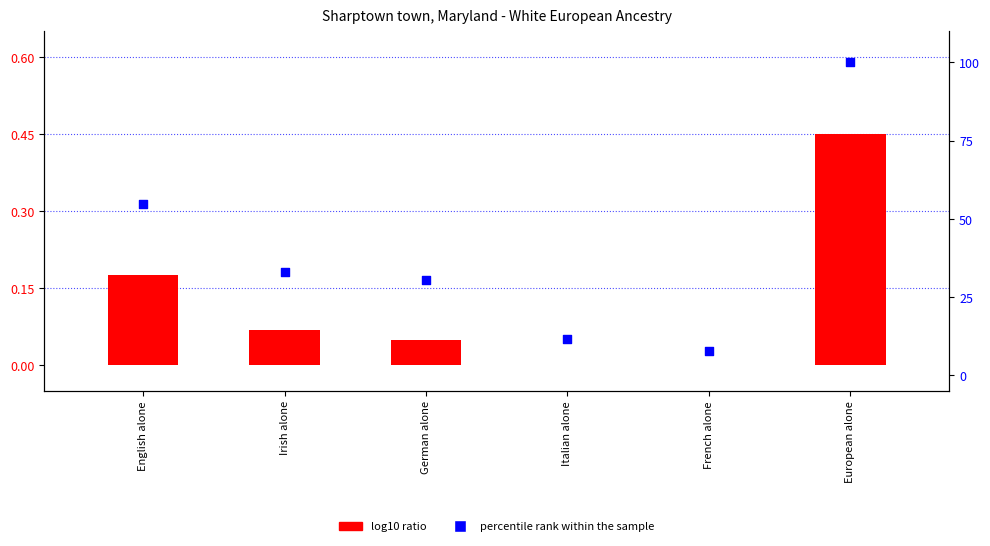

What are all the series names shown in the legend?

log10 ratio, percentile rank within the sample